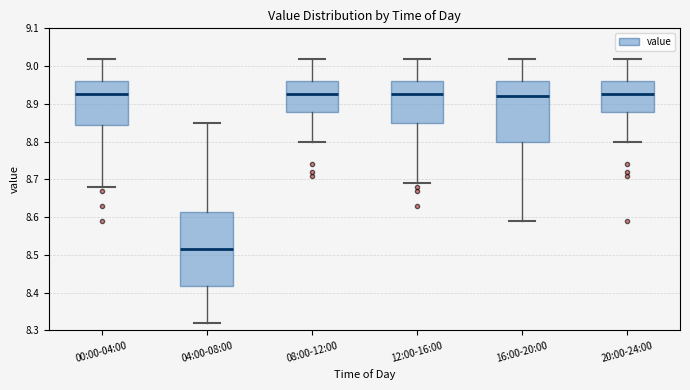

Which box is the tallest, from its lower edge to its upper edge?

04:00-08:00